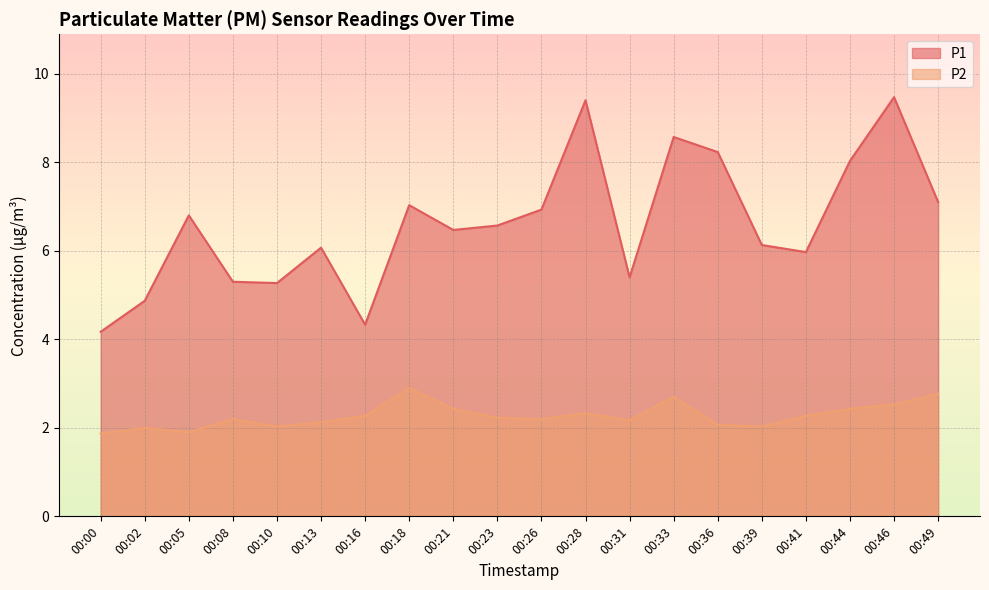

What is the sum of the P2 values at 00:26 and 00:10?

4.2